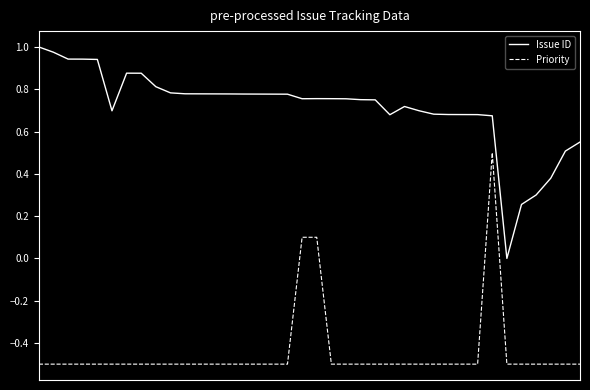

Rank the series by their maximum value, from highest to lowest.

Issue ID, Priority